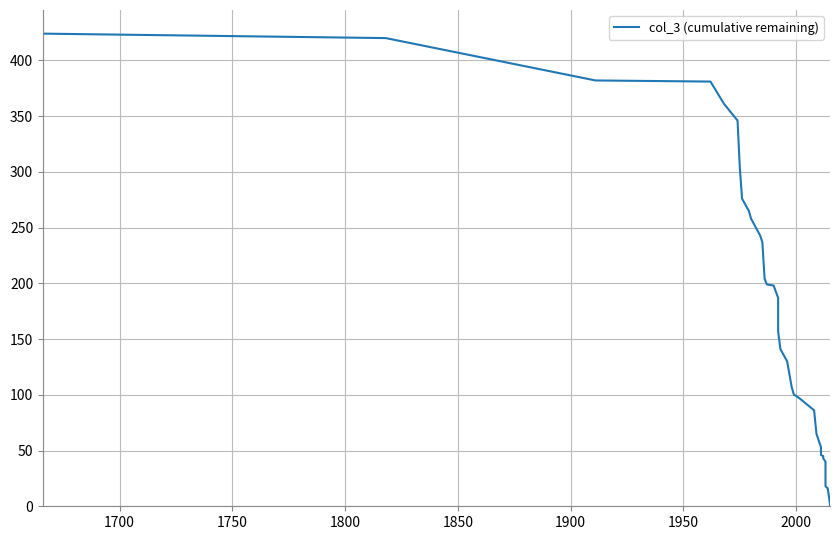

What is the difference between the maximum and minimum values?

423